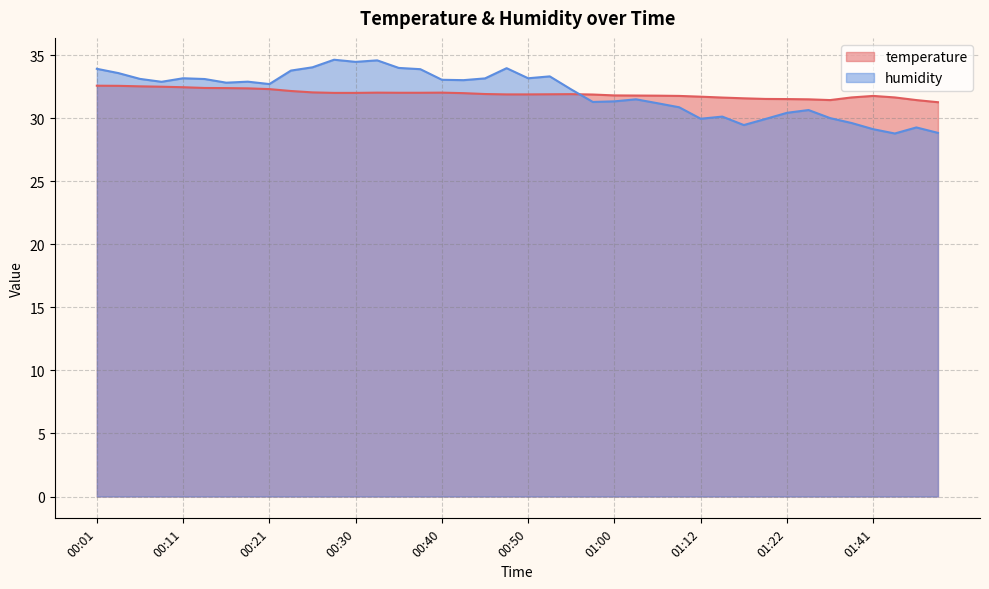

What is the smallest value displayed?

28.8